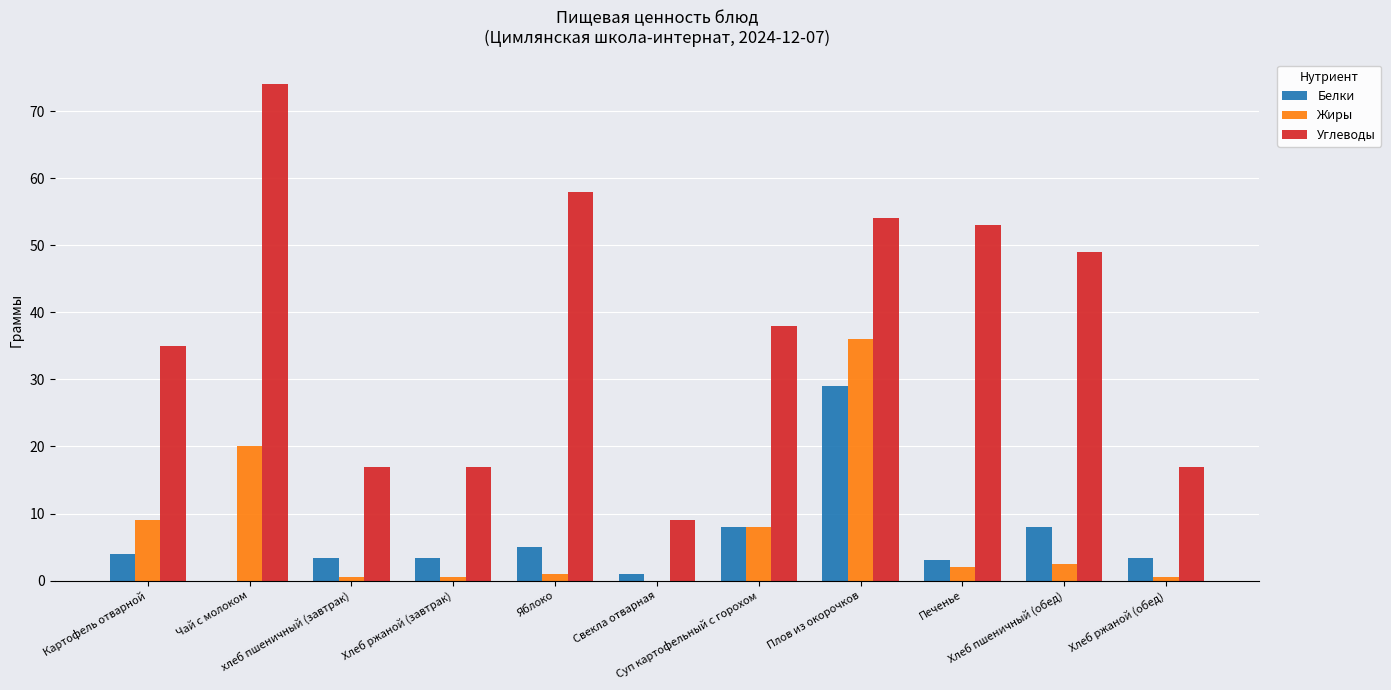

What is the sum of all Жиры values?

80.3